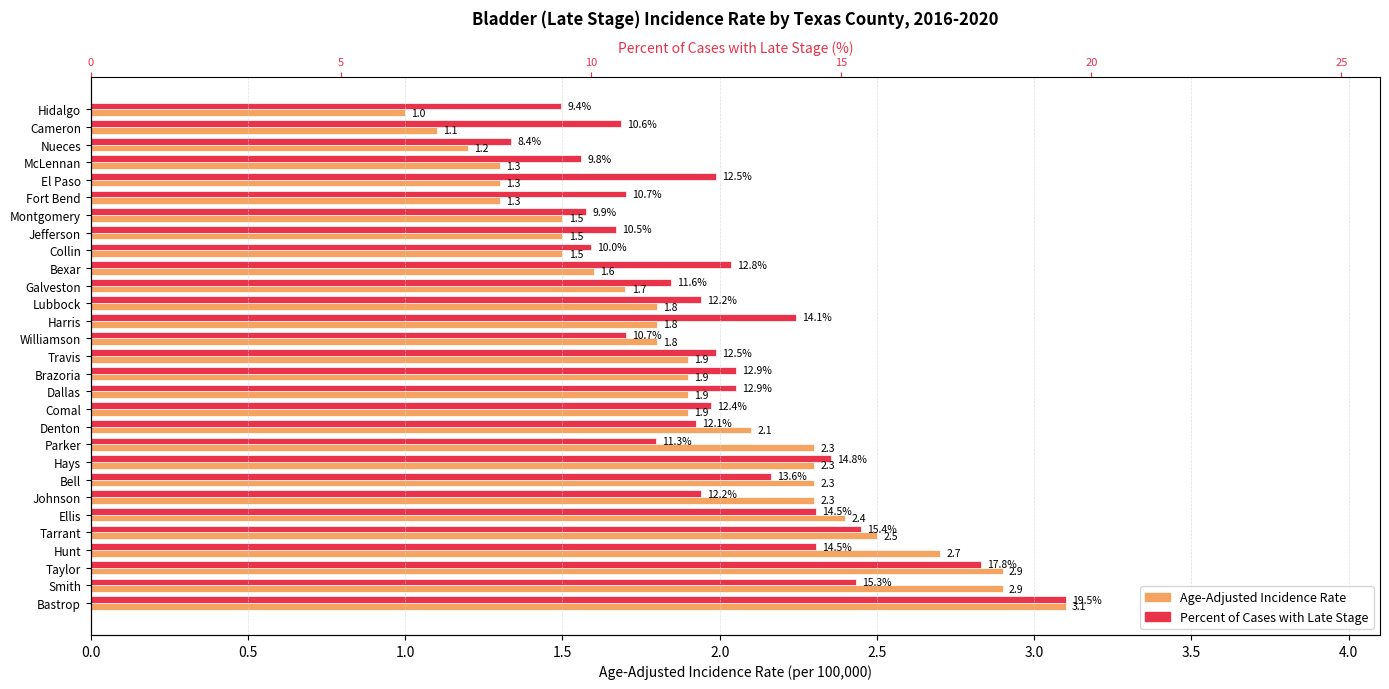

How many bars are there in each group?

2